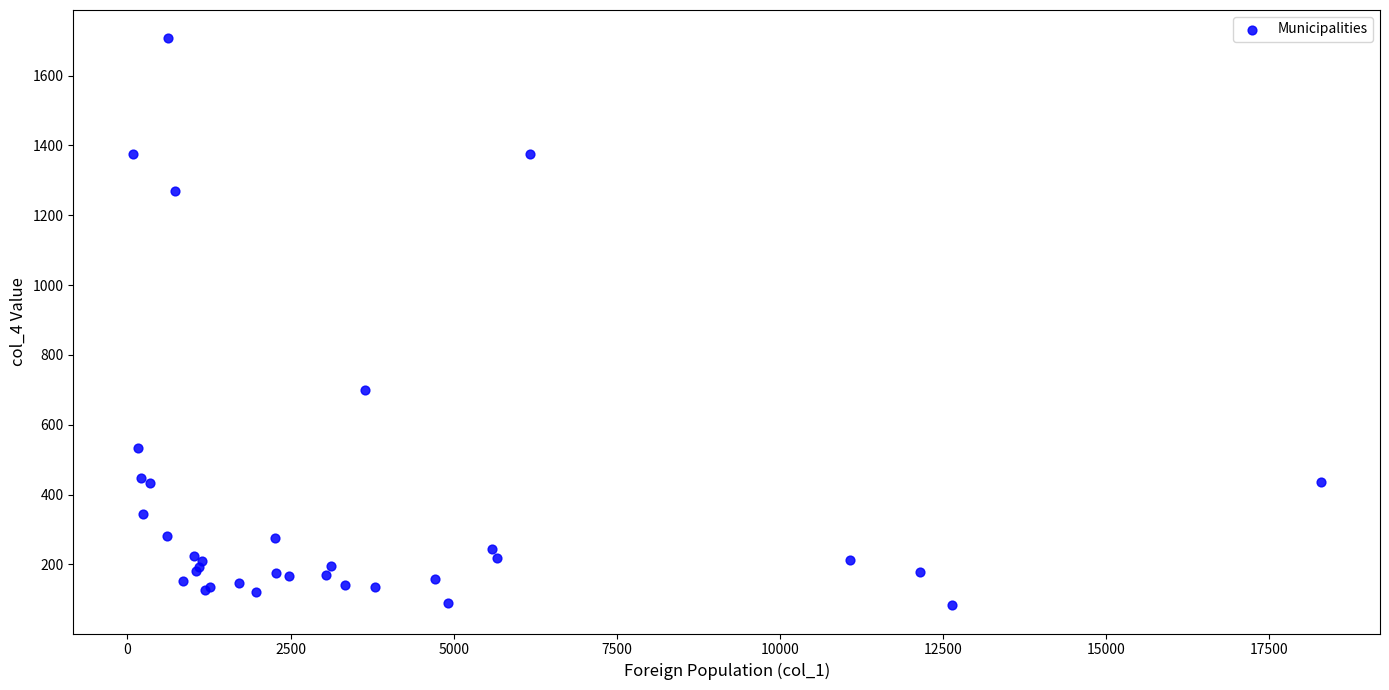

What Y value in the scatter plot is closest to 895?

699